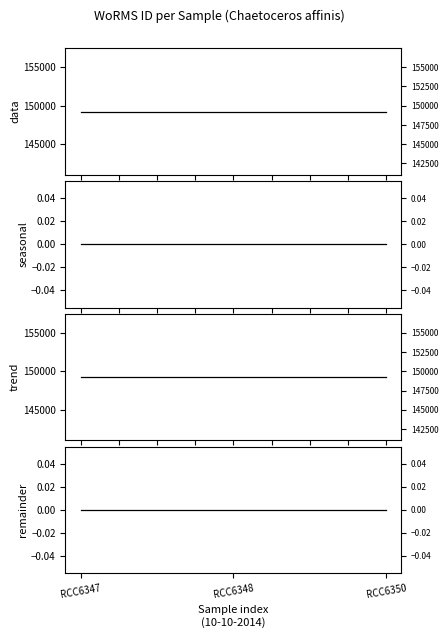

Reading left to right, list all the values displayed in this chart.

WoRMS ID: 149241	149241	149241
seasonal: 0	0	0
trend: 149241	149241	149241
remainder: 0	0	0